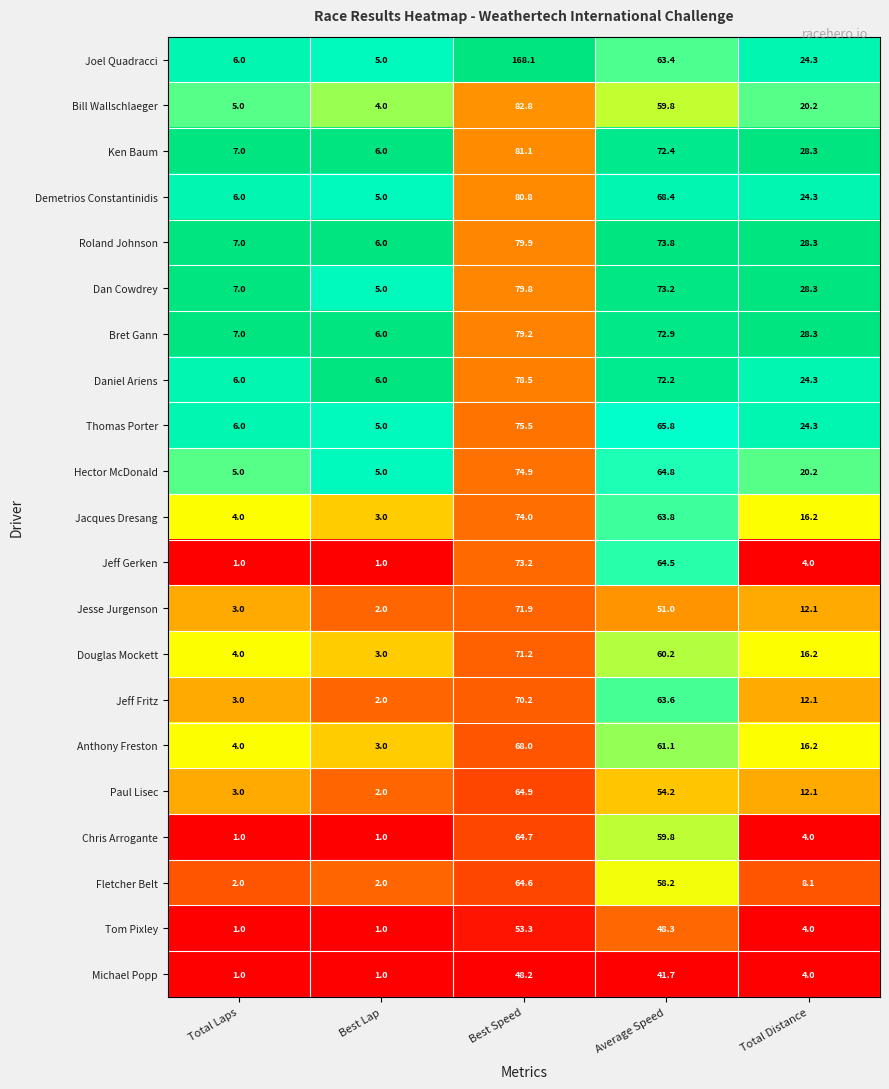

At Best Speed, list the series in order from largest to smallest.

Joel Quadracci, Bill Wallschlaeger, Ken Baum, Demetrios Constantinidis, Roland Johnson, Dan Cowdrey, Bret Gann, Daniel Ariens, Thomas Porter, Hector McDonald, Jacques Dresang, Jeff Gerken, Jesse Jurgenson, Douglas Mockett, Jeff Fritz, Anthony Freston, Paul Lisec, Chris Arrogante, Fletcher Belt, Tom Pixley, Michael Popp